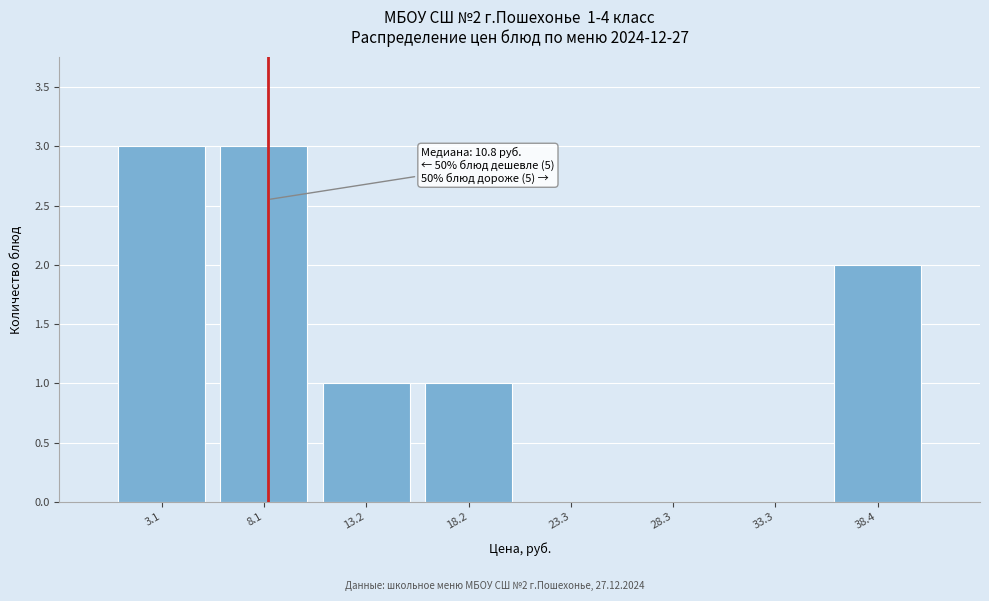

Reading left to right, what are all the values shown in this chart?

3.1=3	8.1=3	13.2=1	18.2=1	23.3=0	28.3=0	33.3=0	38.4=2